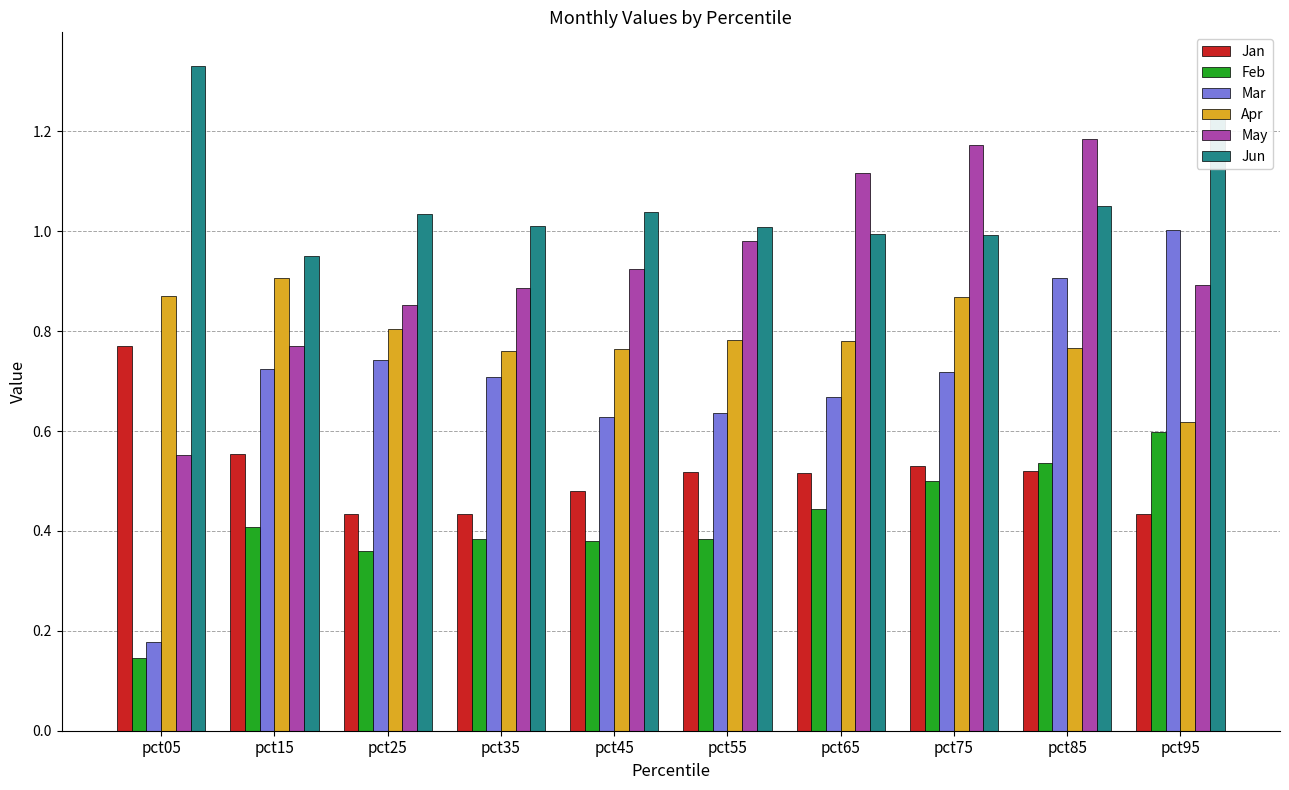

The value of Feb at pct65 is 0.8. True or false?

False